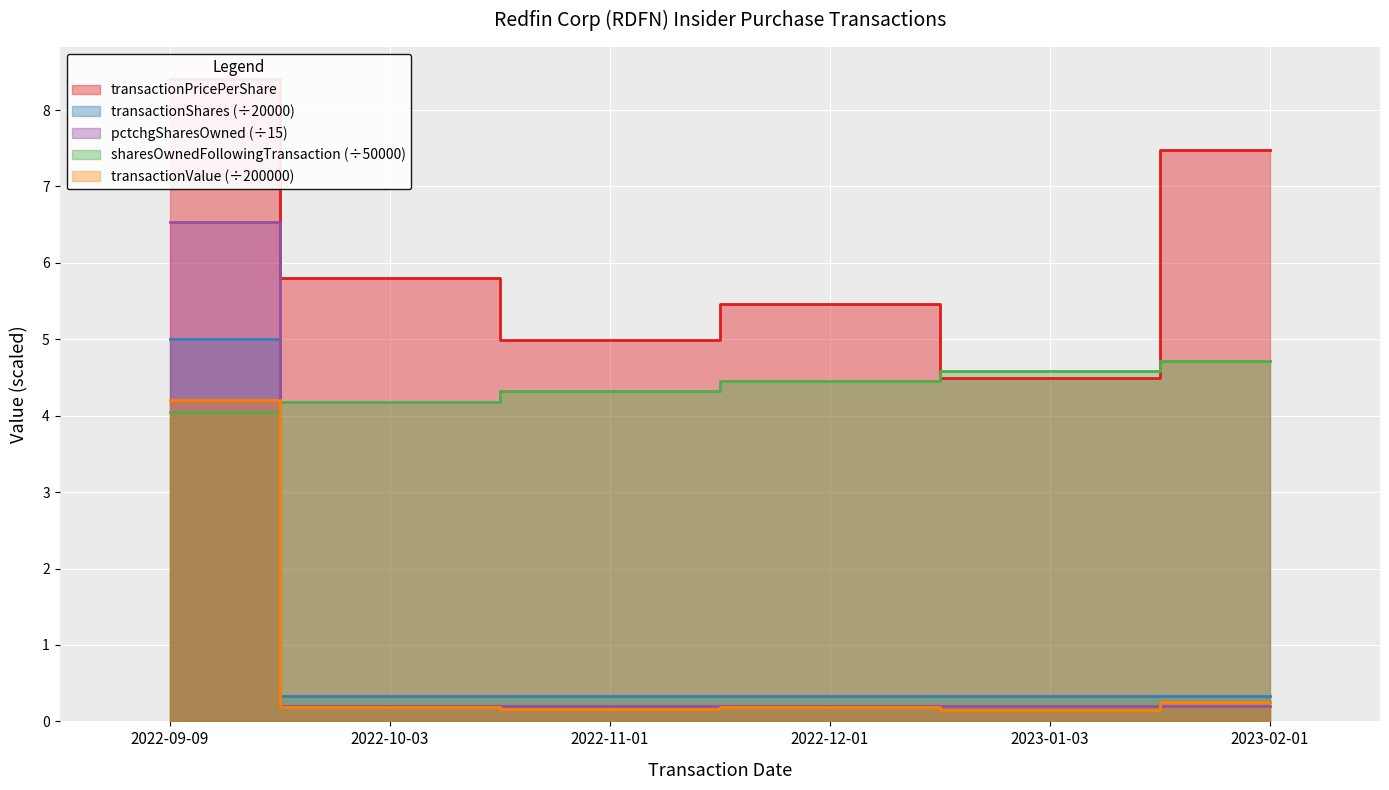

What is the label of the 3rd point from the left?

2022-11-01